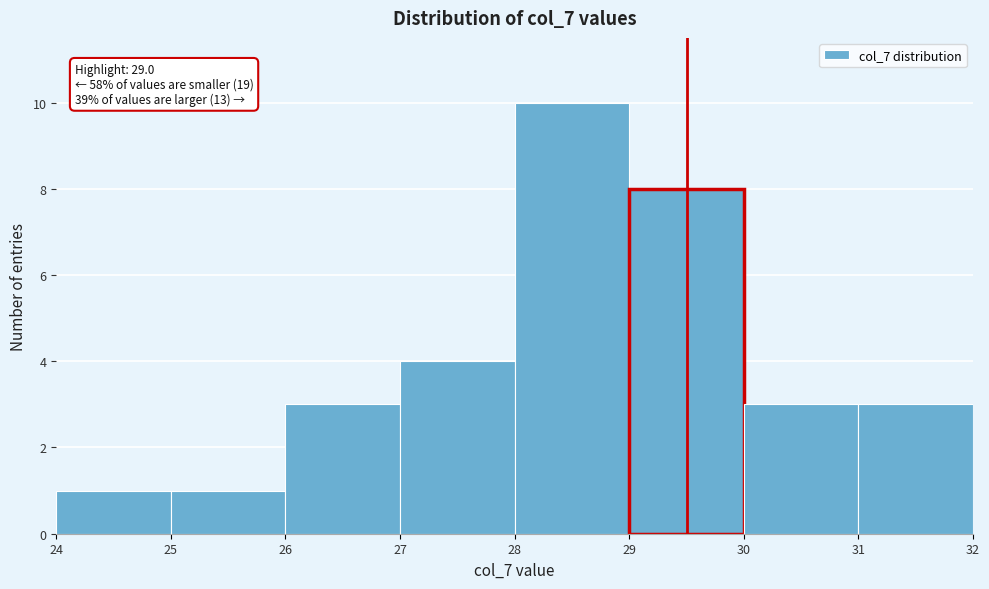

Over which range of the x-axis is the bar tallest?

28 to 29